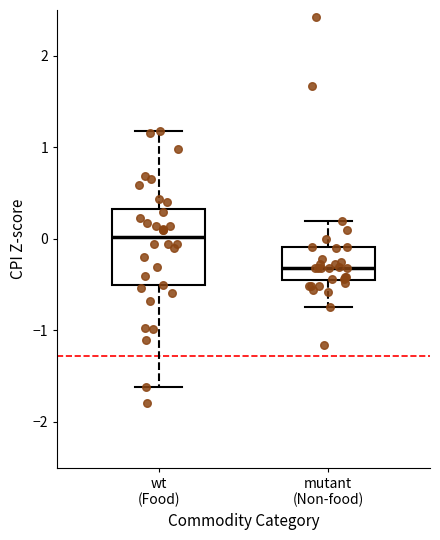

Which box has the highest median line?

wt (Food)